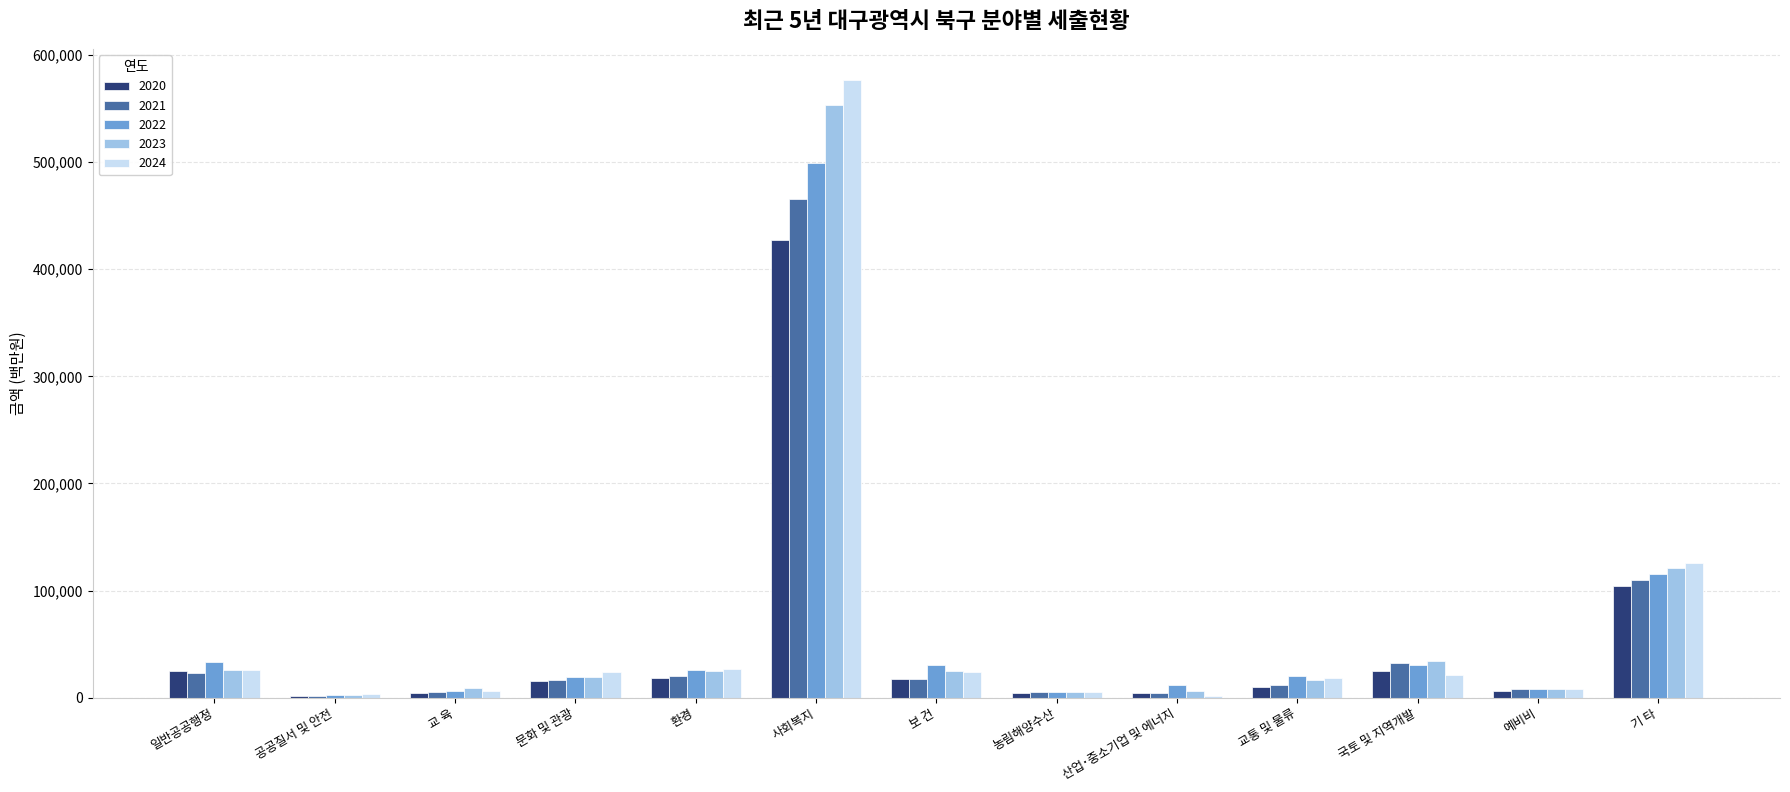

True or false: 2024 has a value of 906990 at 사회복지.

False